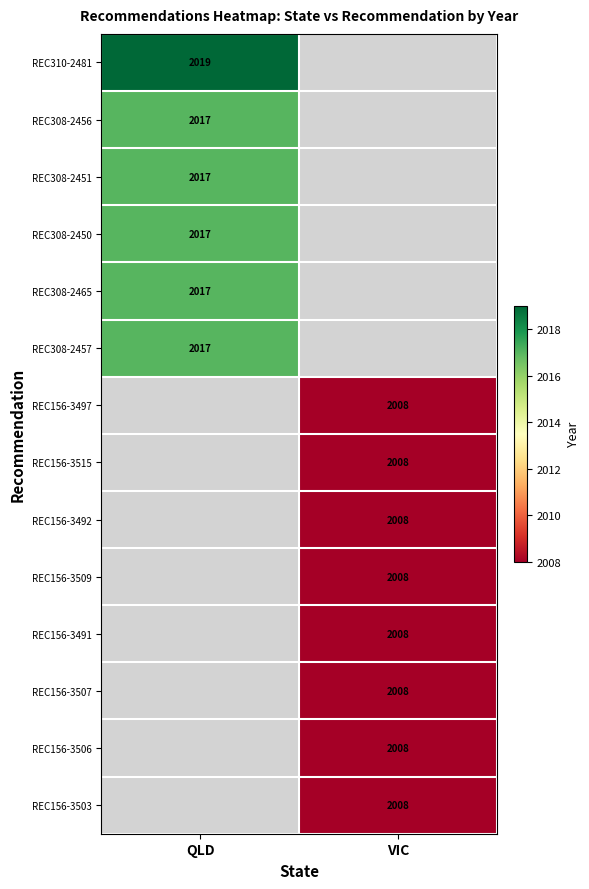

The value of REC156-3506 at VIC is 495.2. True or false?

False